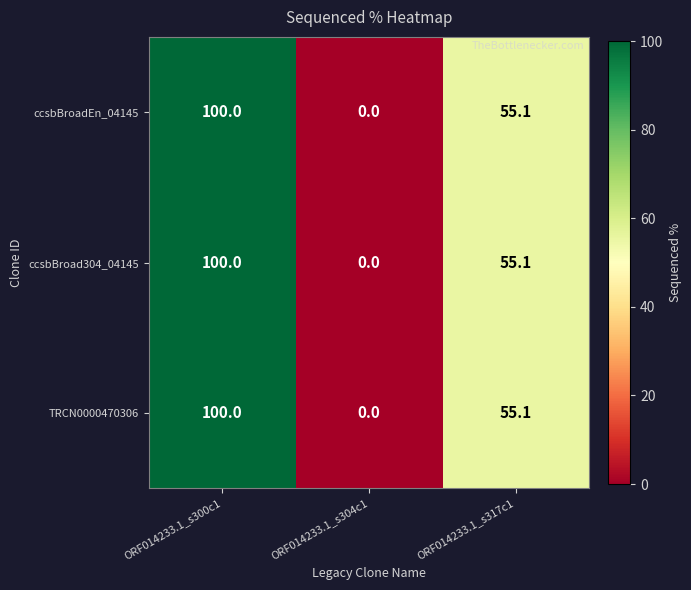

What is the total value across all series at ORF014233.1_s317c1?

165.3